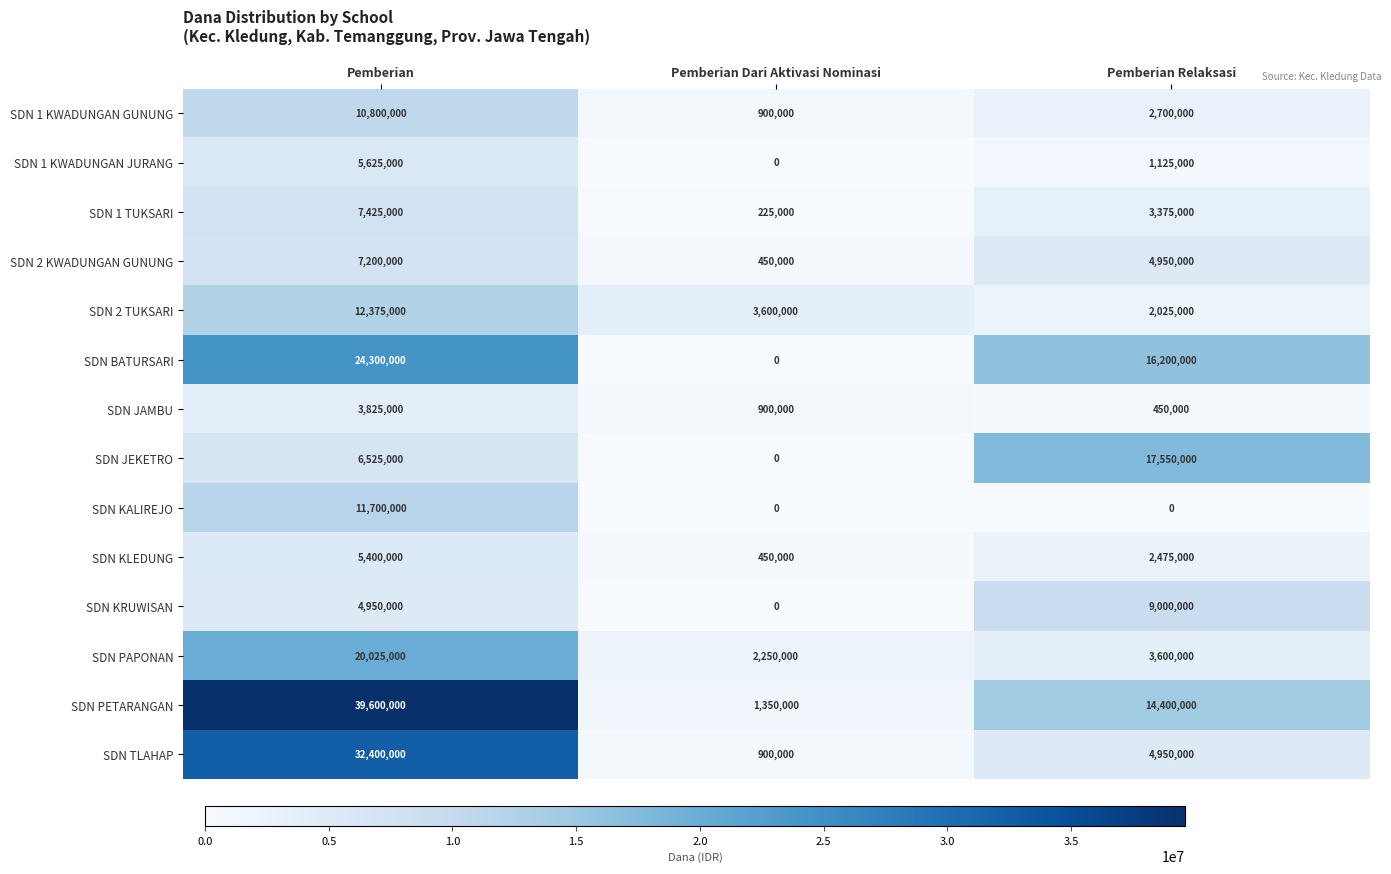

True or false: SDN 1 TUKSARI has a value of 225000 at Pemberian Dari Aktivasi Nominasi.

True